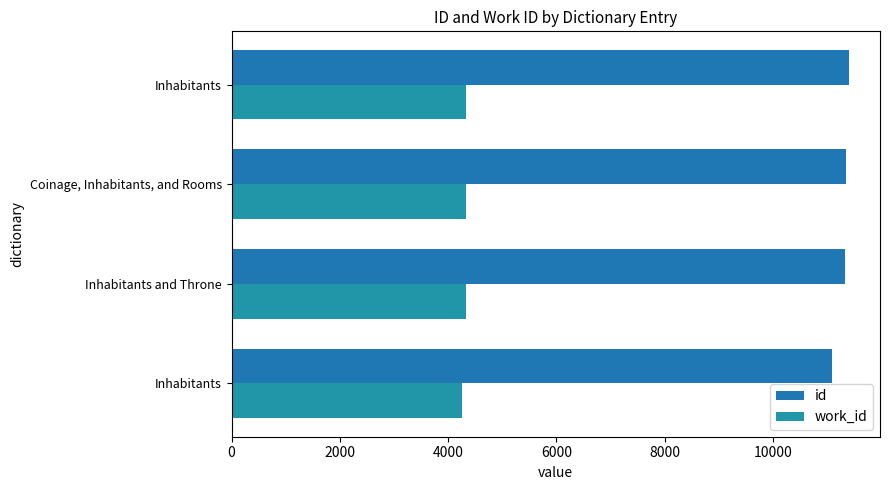

How many data points in work_id are less than 4339?

1